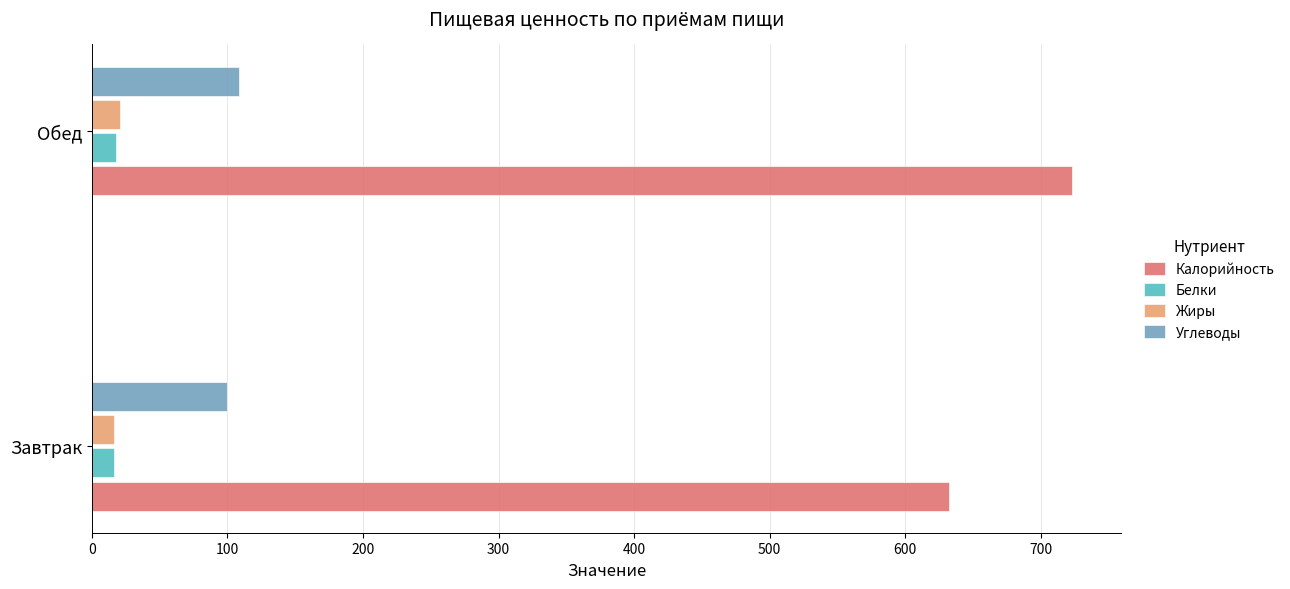

What is the lowest value of the Белки series?

16.6